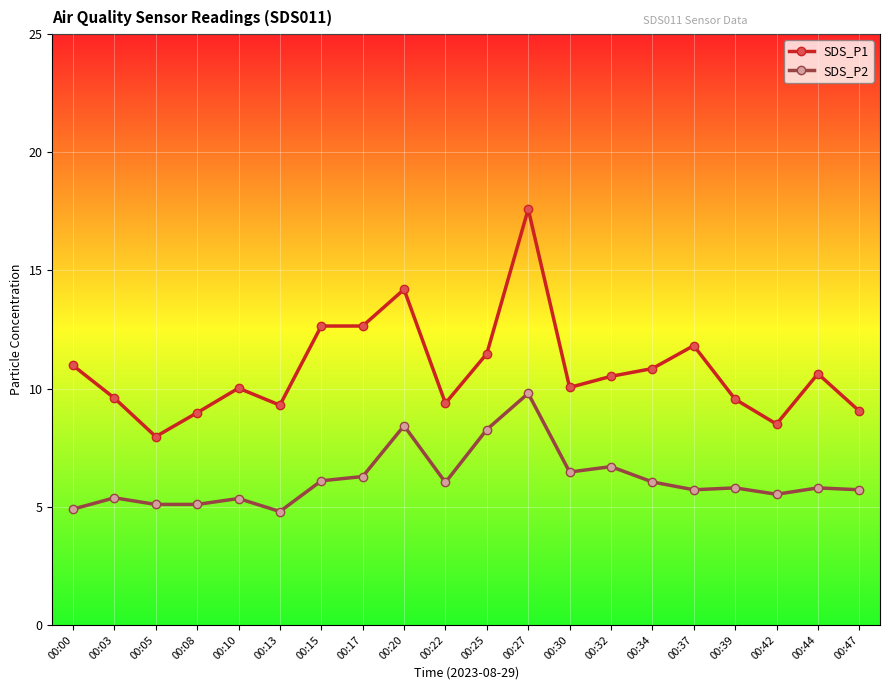

Does the chart display data point markers on the line(s)?

Yes